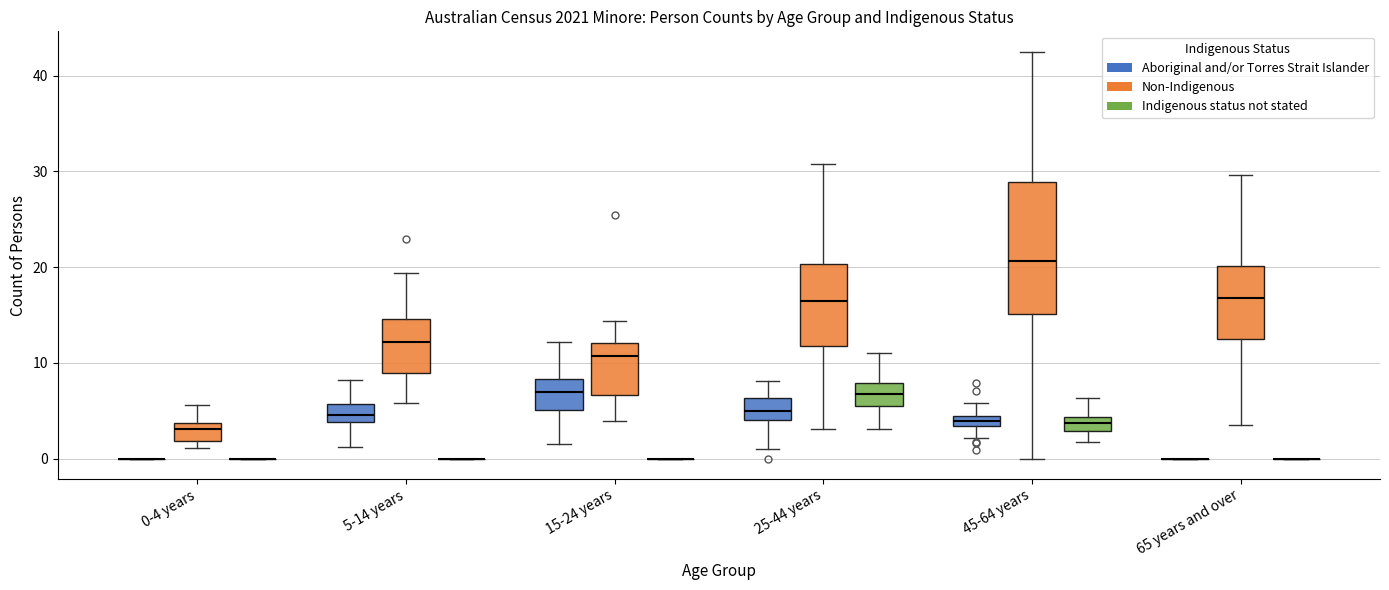

Which box is the tallest, from its lower edge to its upper edge?

45-64 years (Non-Indigenous)